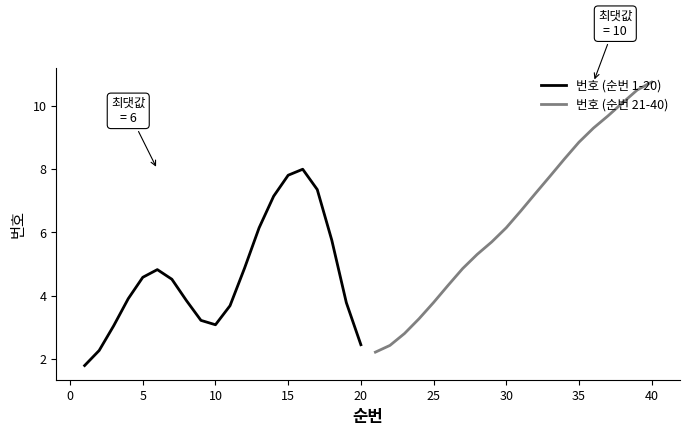

At which label does 번호 (순번 1-20) first exceed 4?

5